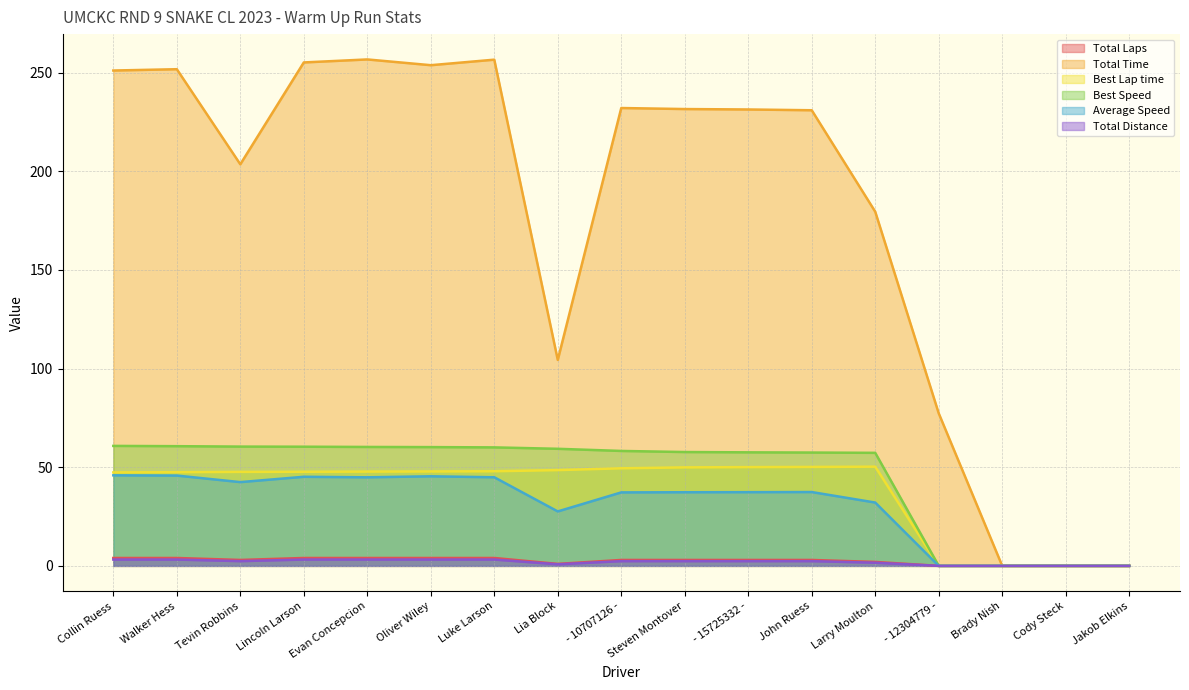

The value of Total Laps at Steven Montover is 3.0. True or false?

True